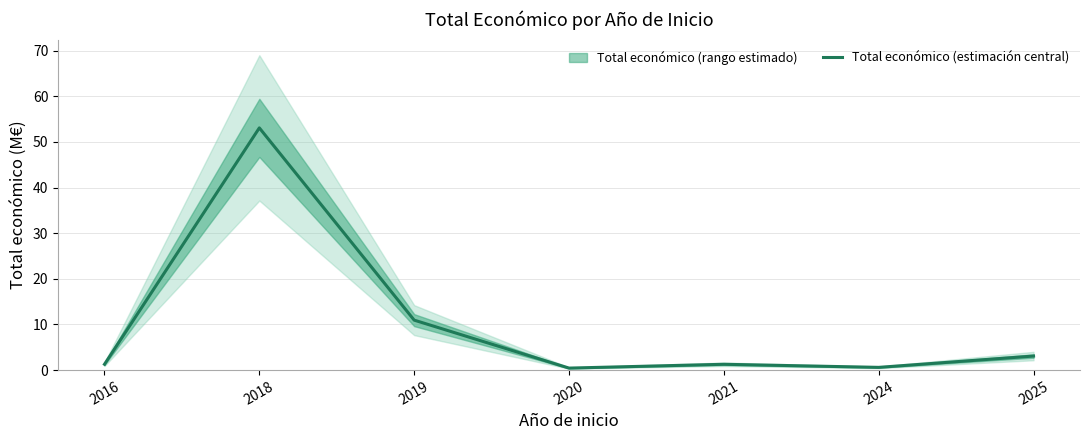

Is it true that the value at 2021 is 1.3?

True